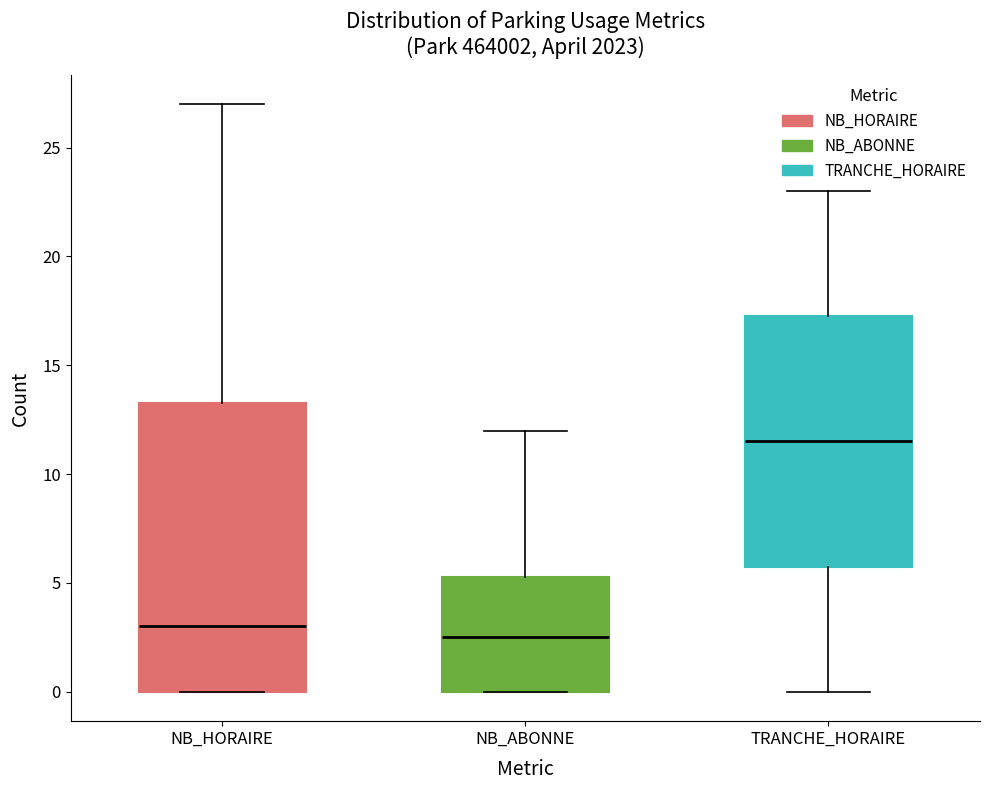

Which box has the lowest median line?

NB_ABONNE